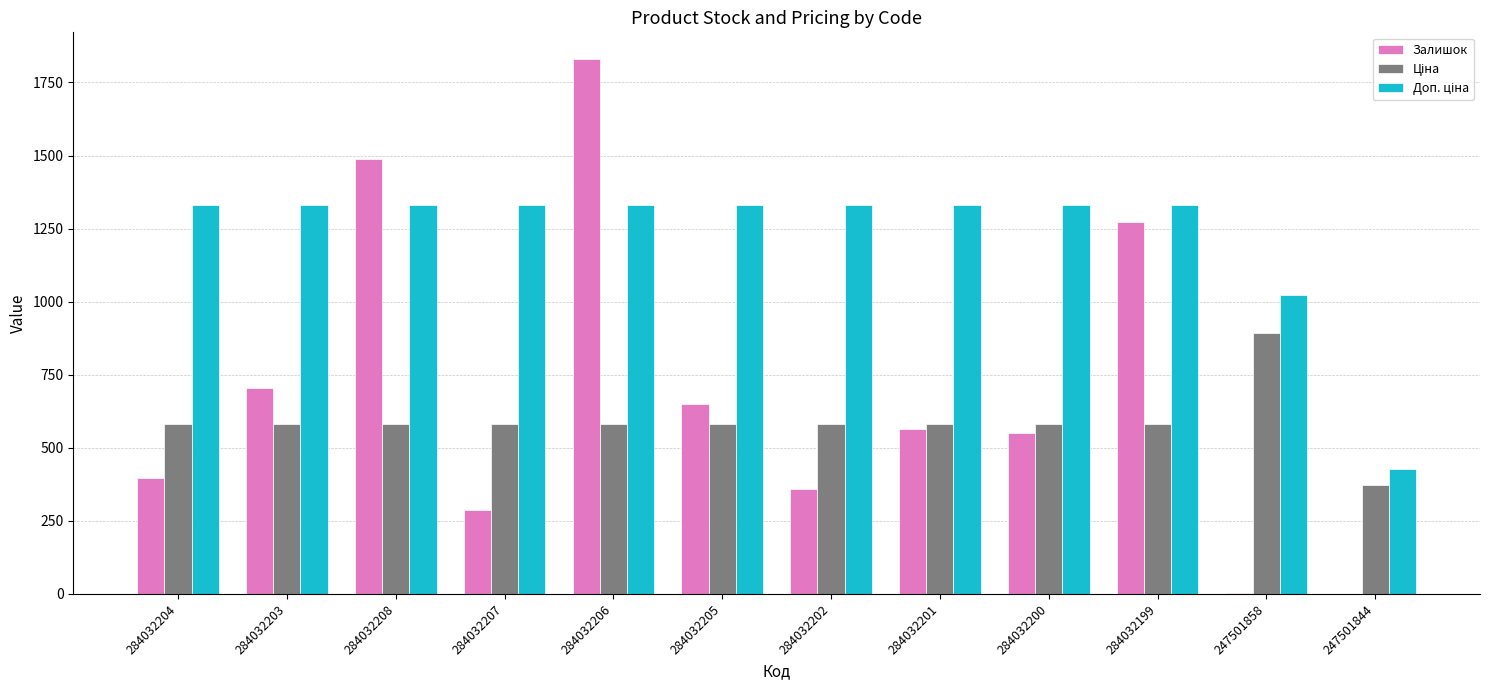

True or false: Залишок has a value of 149.0 at 284032202.

False